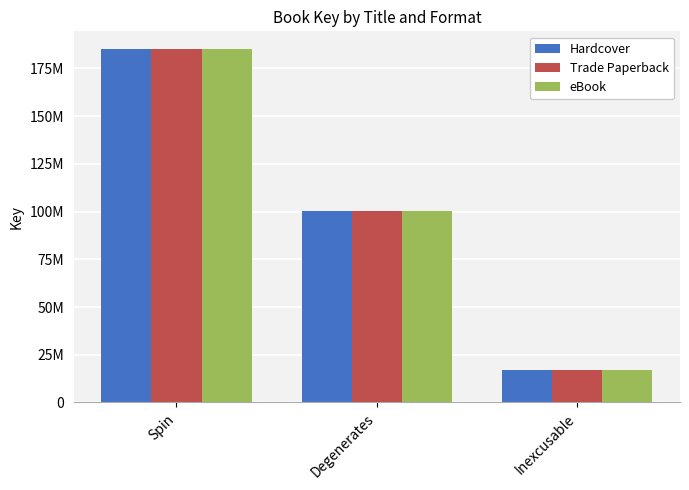

What is the approximate value of eBook at Spin, to the nearest 100?

185145900